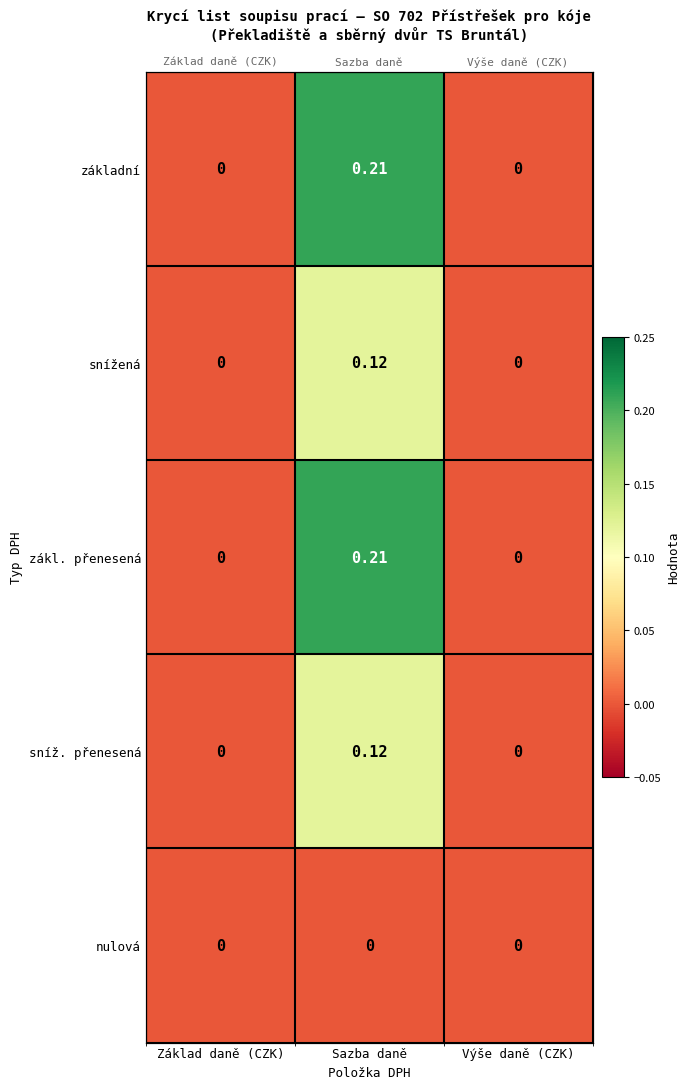

Count the number of data series in this chart.

5